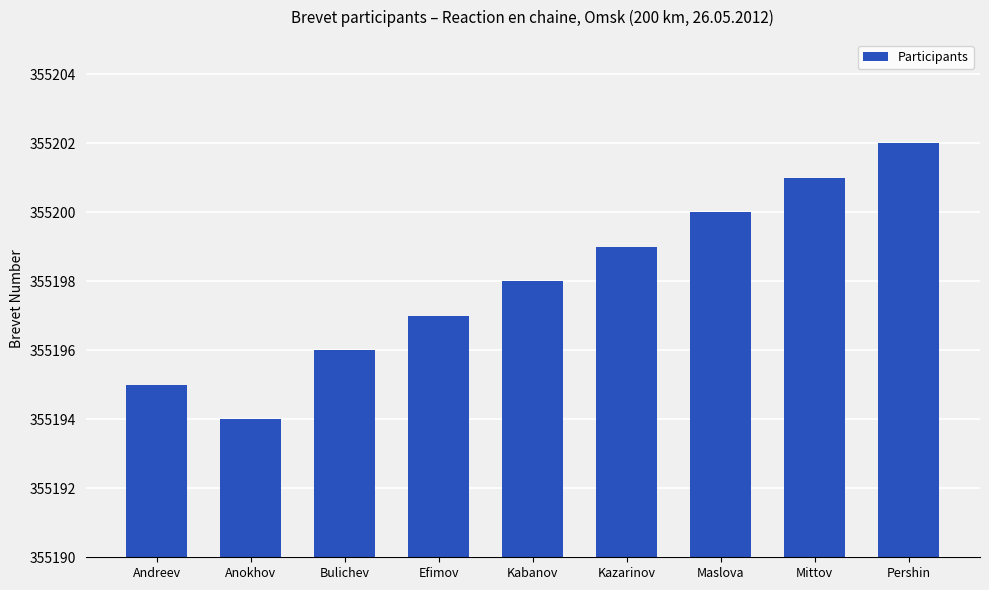

Count the values in the range 355196 to 355200.

5